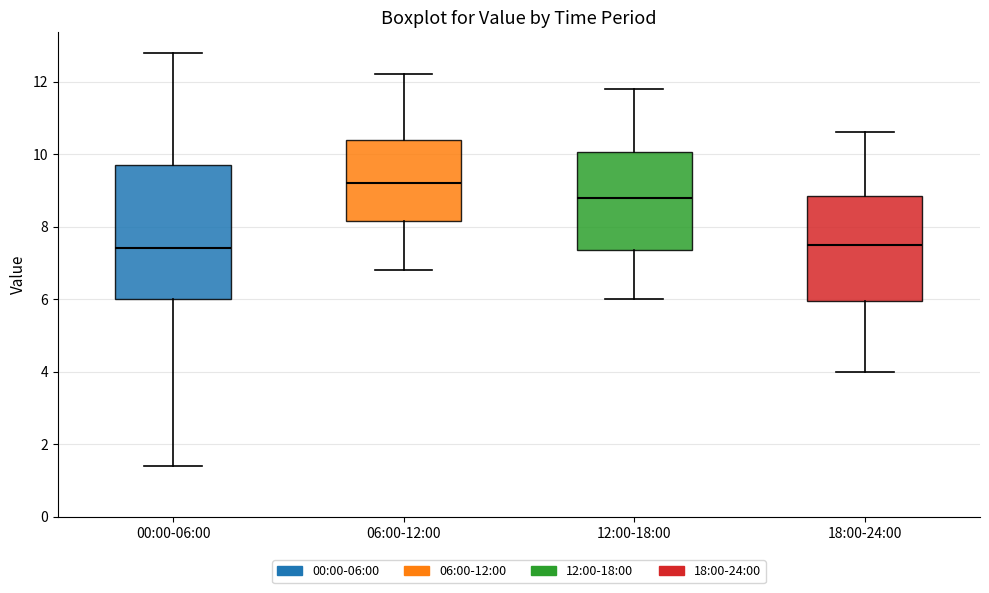

Reading left to right, transcribe this box plot: for each box, give where its median line is, the range the box spans, and where its two whiskers end, as read against the y-axis. The values are not printed on the chart, so give them approximately, as read against the axis.

00:00-06:00: median 7.4, box 6.0 to 9.8, whiskers 1.4 to 12.8
06:00-12:00: median 9.2, box 8.2 to 10.4, whiskers 6.8 to 12.2
12:00-18:00: median 8.8, box 7.4 to 10.0, whiskers 6.0 to 11.8
18:00-24:00: median 7.6, box 6.0 to 8.8, whiskers 4.0 to 10.6